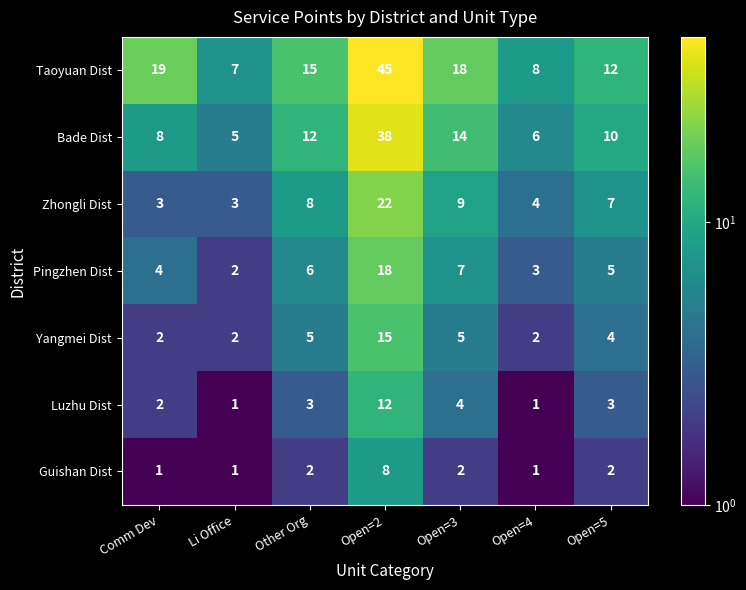

Which series has the largest total across all categories?

Taoyuan Dist